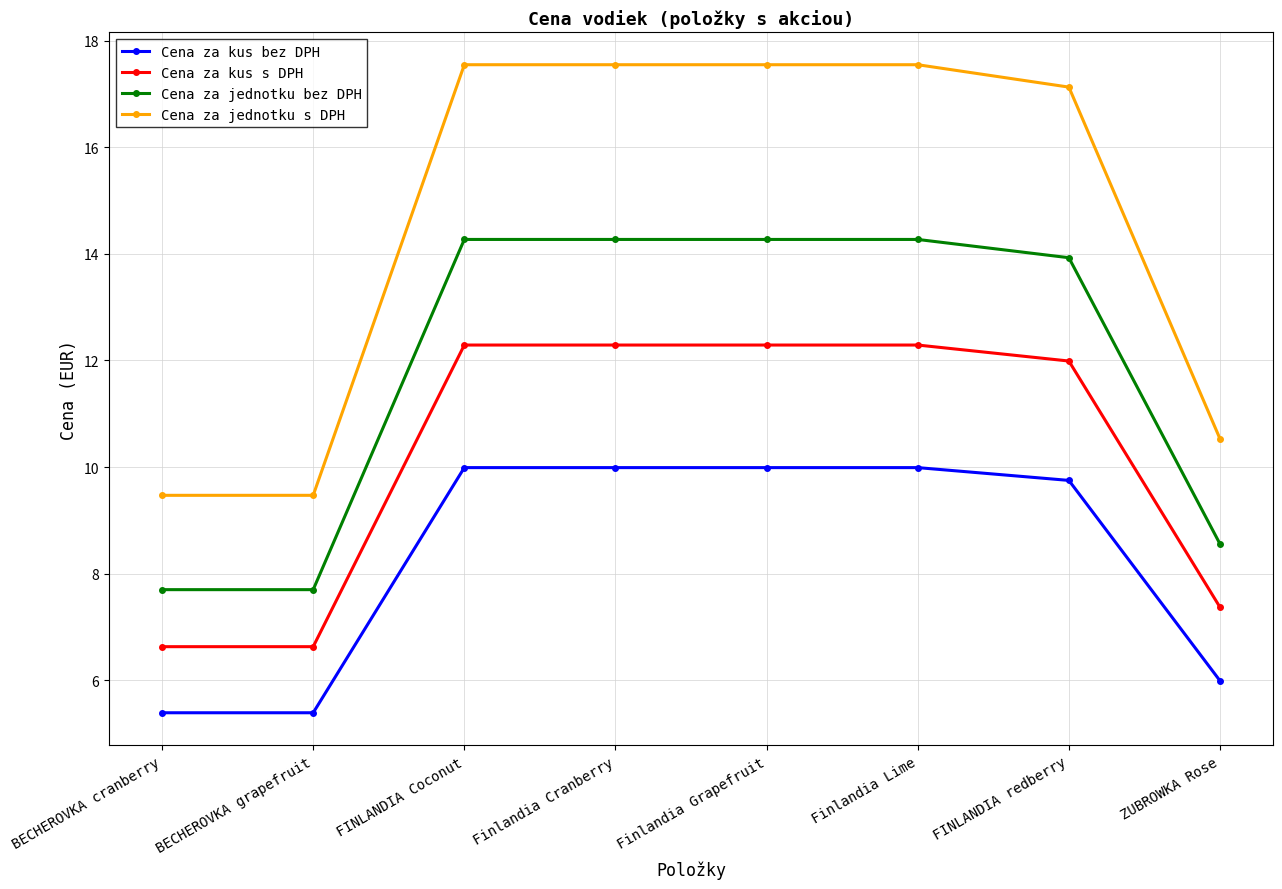

What is the label of the 6th point from the left?

Finlandia Lime